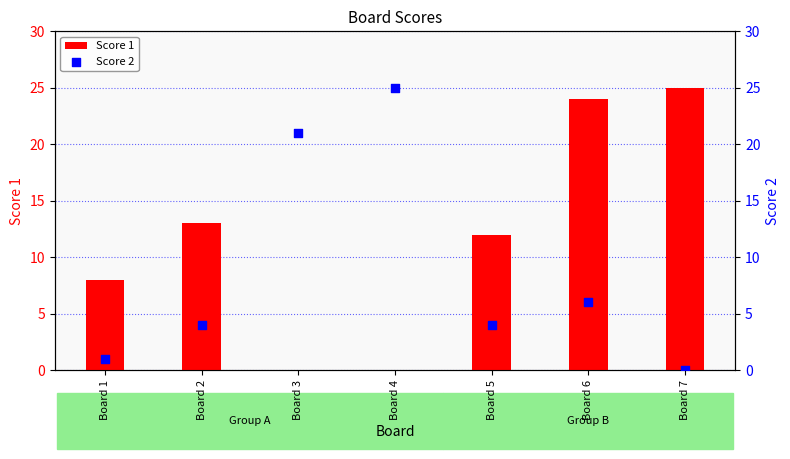

Which series reaches the maximum Y coordinate?

Score 1